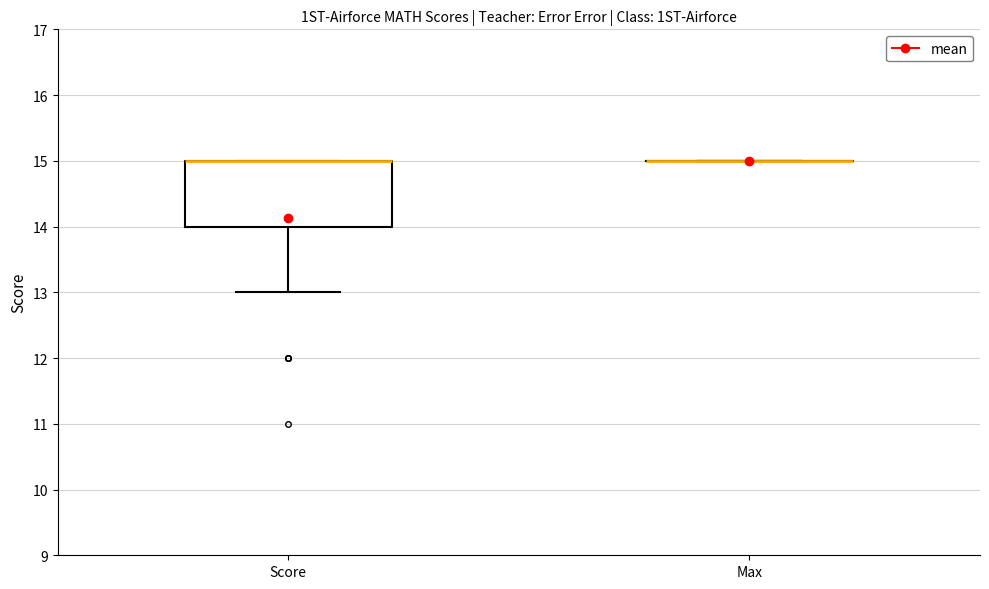

Reading left to right, transcribe this box plot: for each box, give where its median line is, the range the box spans, and where its two whiskers end, as read against the y-axis. The values are not printed on the chart, so give them approximately, as read against the axis.

Score: median 15 (drawn on the box's upper edge), box 14 to 15, whiskers 13 to 15
Max: box collapsed to a line at 15, whiskers 15 to 15